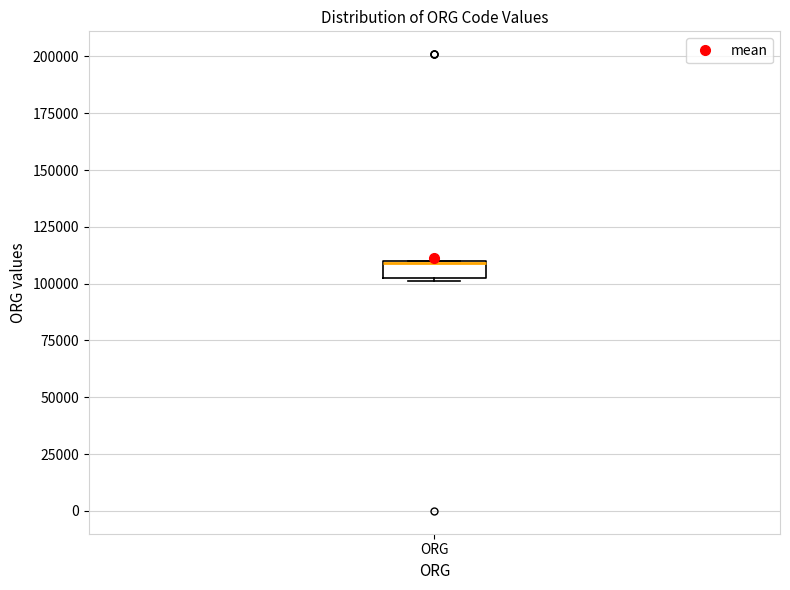

Read this box plot against the y-axis: the position of the median line, the range covered by the box, and the ends of both whiskers. The values are not printed on the chart, so give them approximately, as read against the axis.

median 110000, box 105000 to 110000, whiskers 100000 to 110000